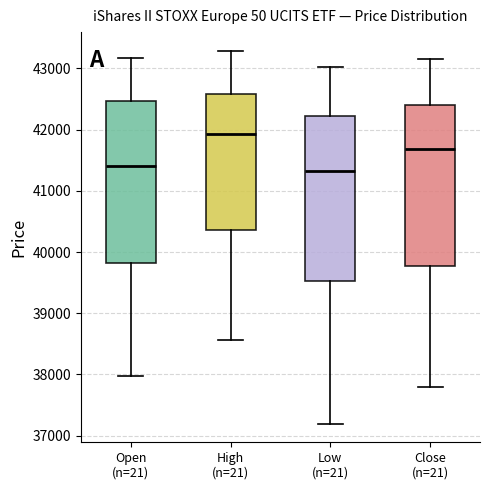

Where does the upper whisker of the box for Low (n=21) end on the y-axis? The values are not printed on the chart, so give them approximately, as read against the axis.

43000